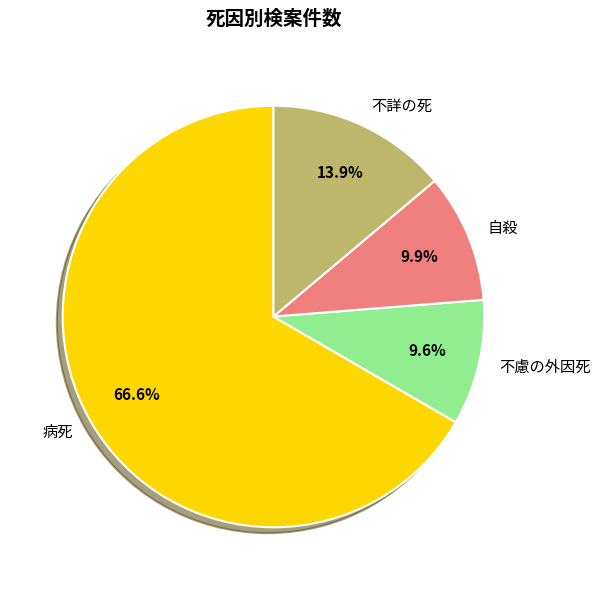

To the nearest percent, what portion does 病死 represent?

67%